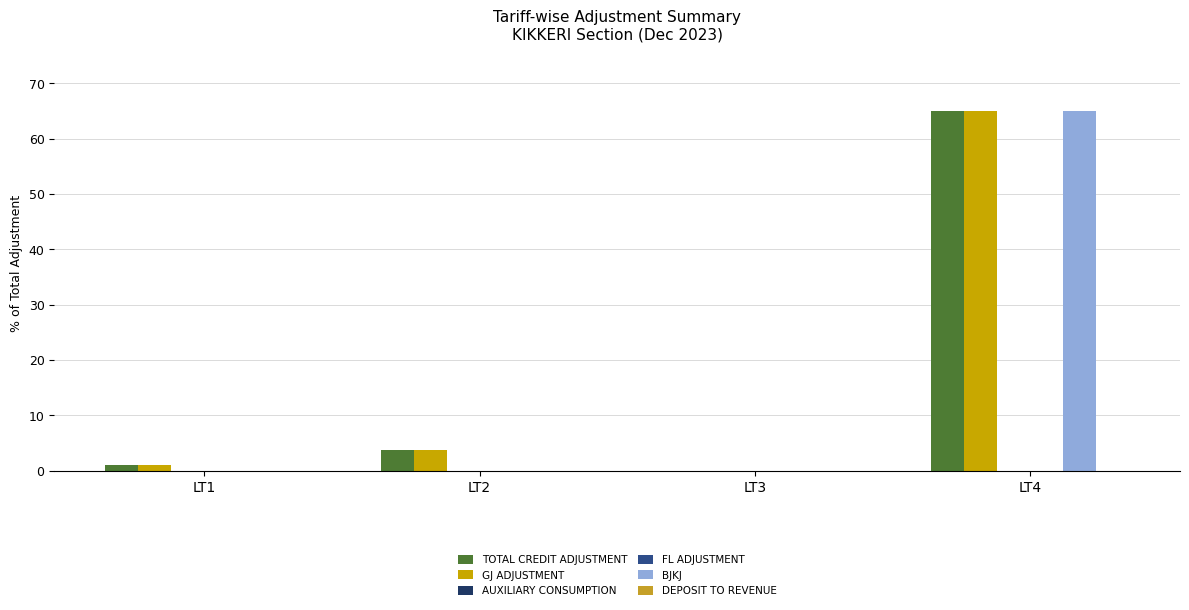

The TOTAL CREDIT ADJUSTMENT series shows 3.8 at LT2. True or false?

True